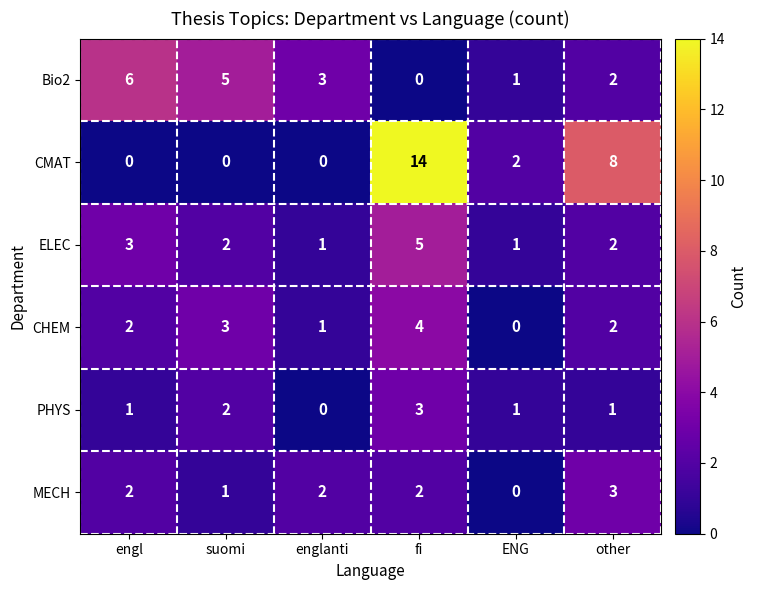

The PHYS series shows 1 at engl. True or false?

True